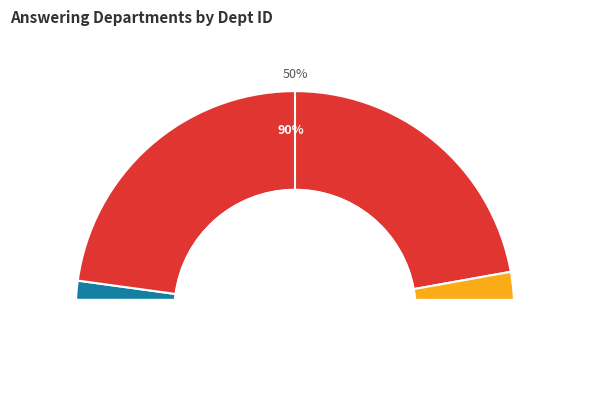

How many segments does this pie chart have?

3